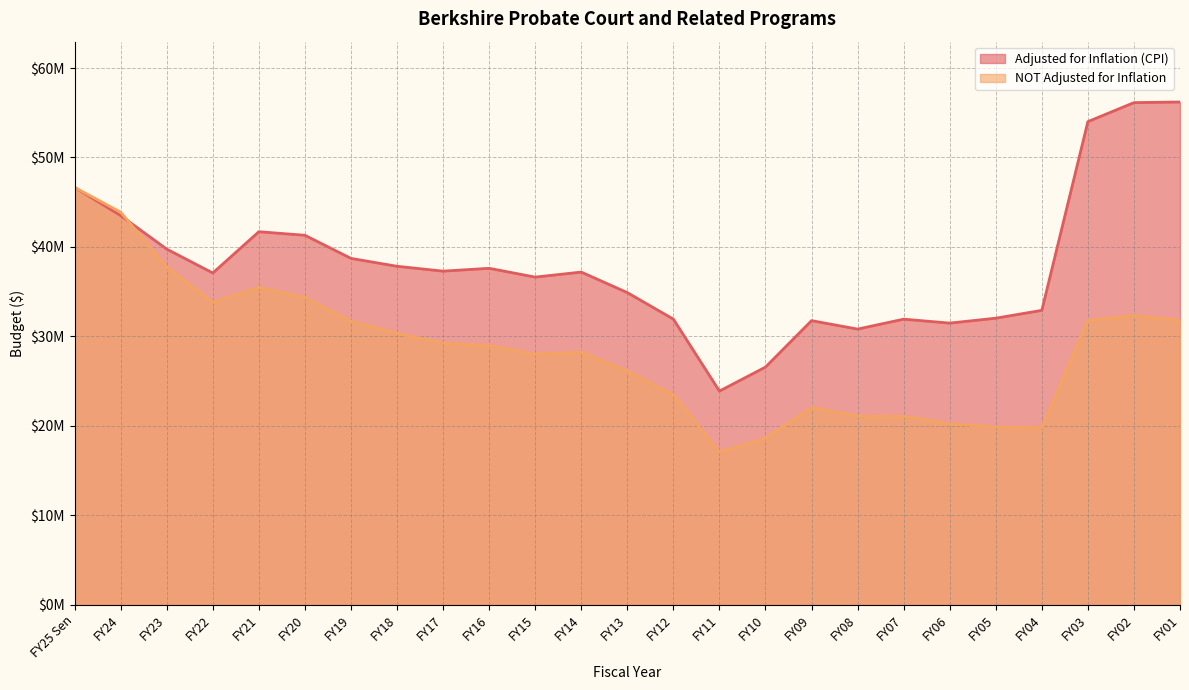

Which series changed the most between FY17 and FY03?

Adjusted for Inflation (CPI)